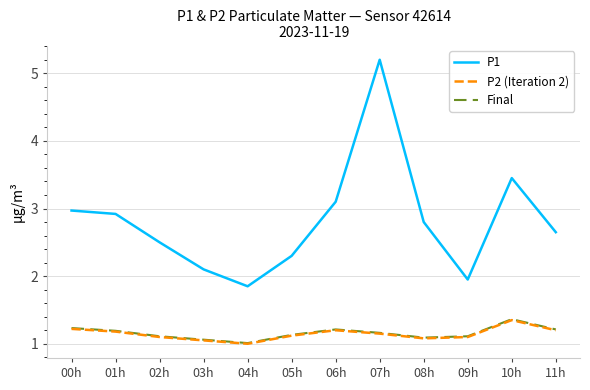

Which series has the widest spread of values?

P1